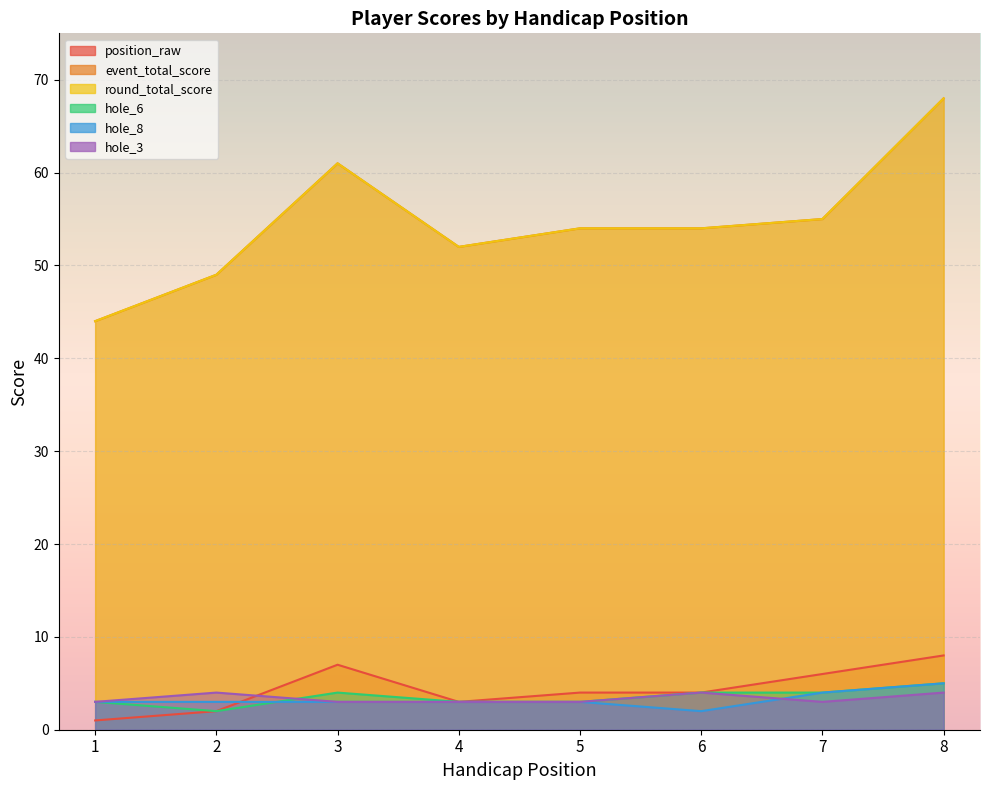

What is the sum of the position_raw values at 1 and 3?

8